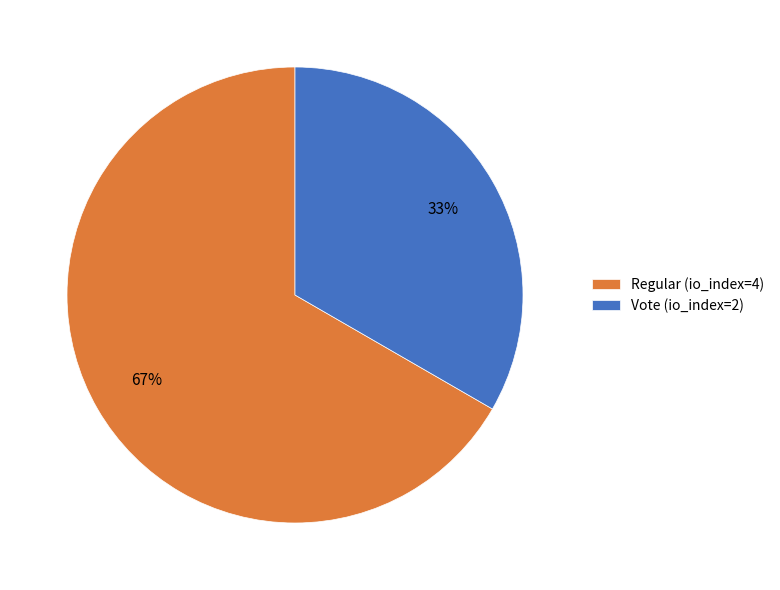

Approximately how many times larger is the value at Regular (io_index=4) compared to Vote (io_index=2)?

2.0